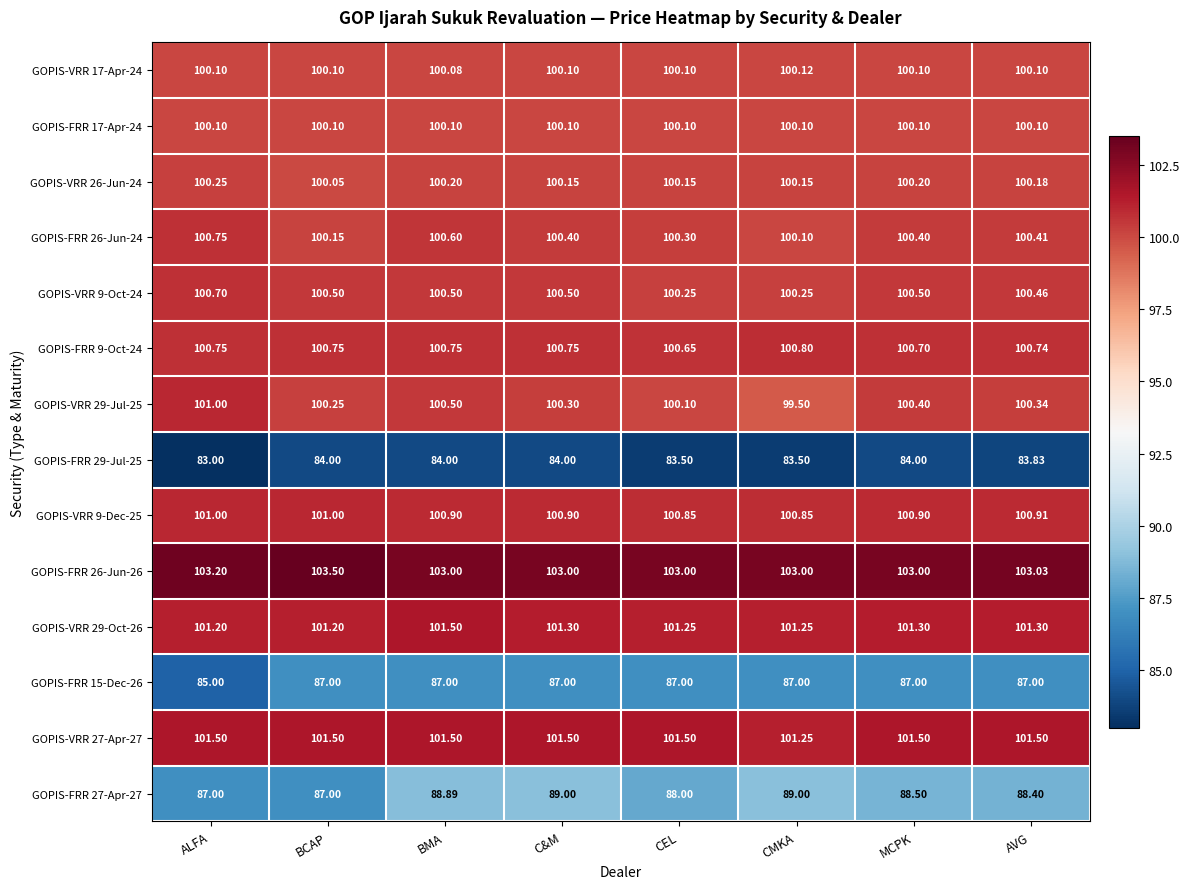

Which category has the lowest value in the GOPIS-VRR 27-Apr-27 series?

CMKA